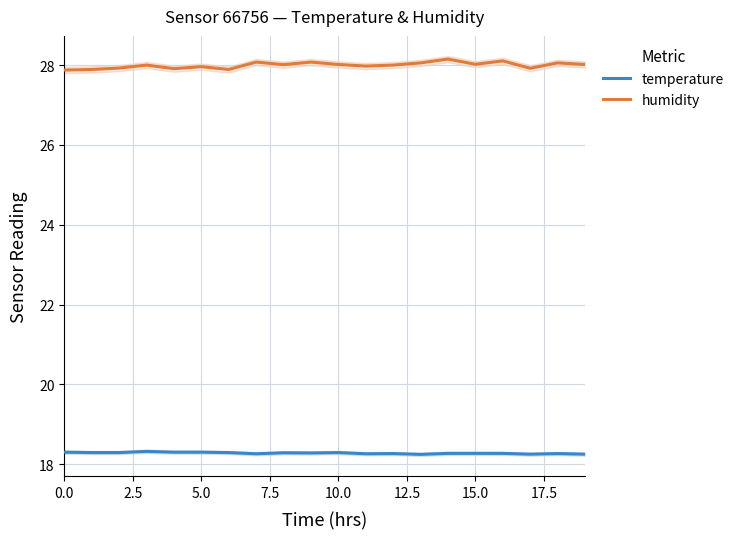

Which series has the largest range (max minus min)?

humidity